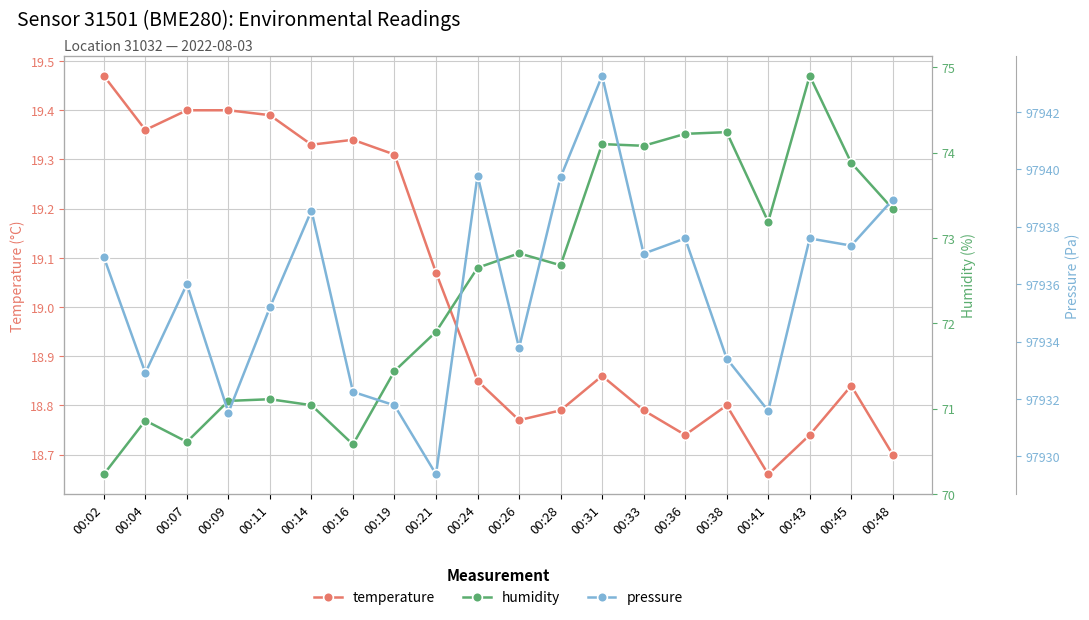

What is the average value of the humidity series?

72.4